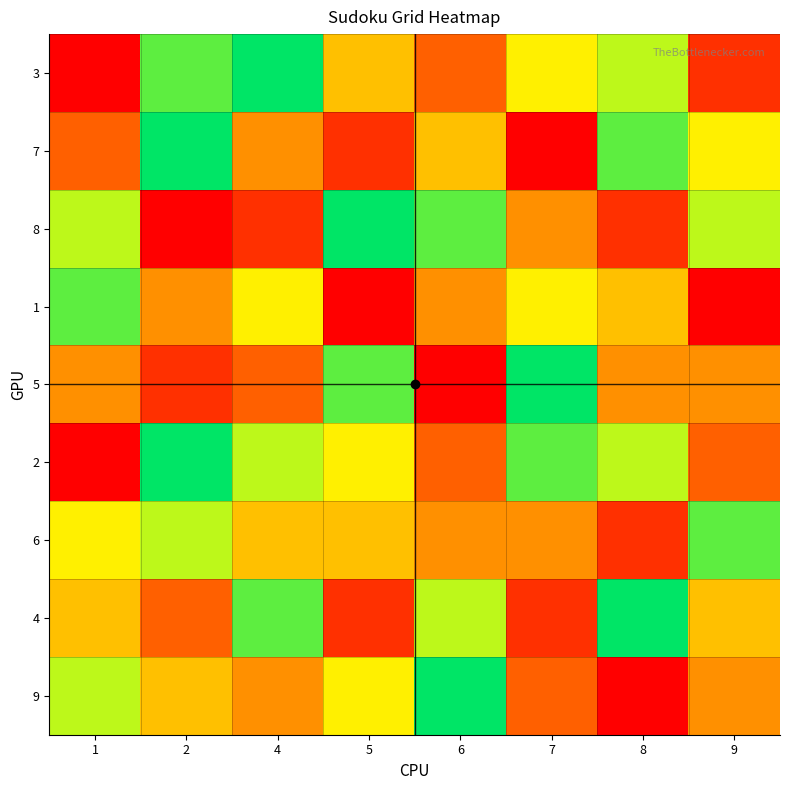

What is the spread (max minus min) of values at 1?

7